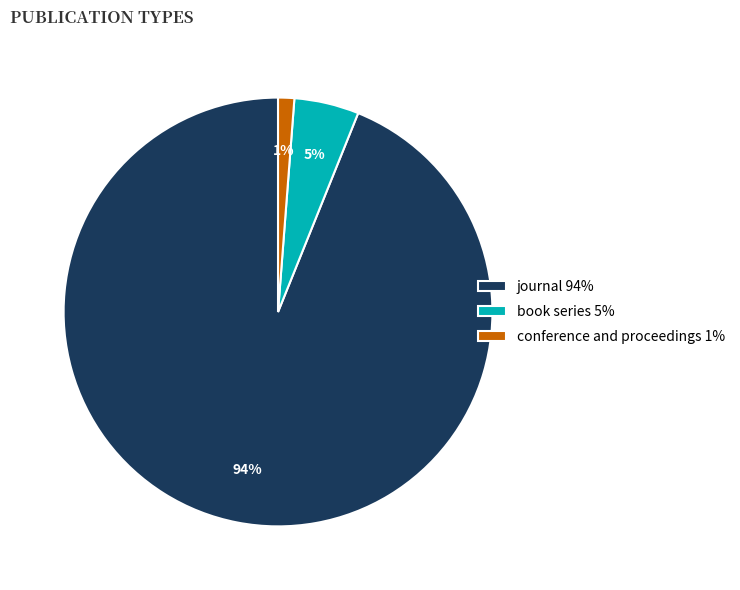

To the nearest percent, what is the difference between the journal and book series slice percentages?

89%